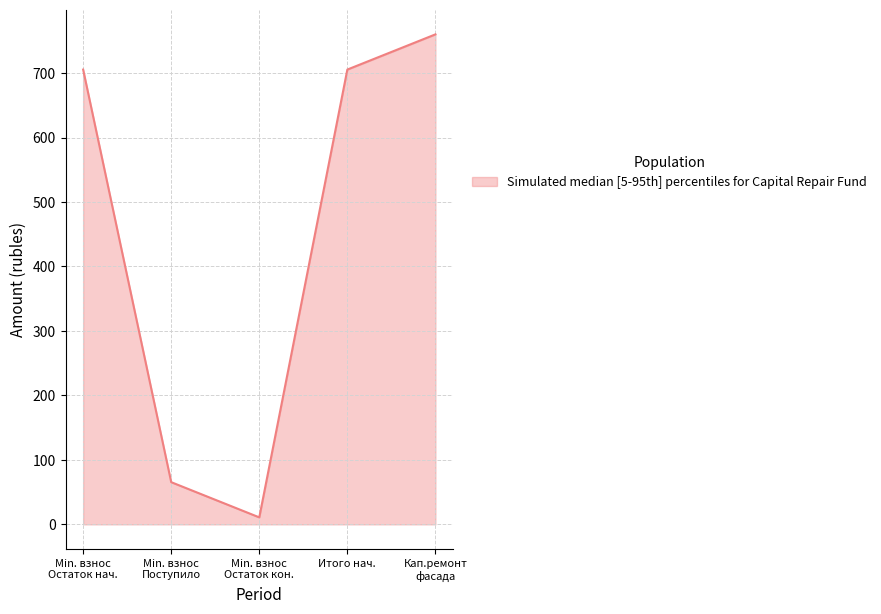

The value at Итого нач. is 1152.4. True or false?

False